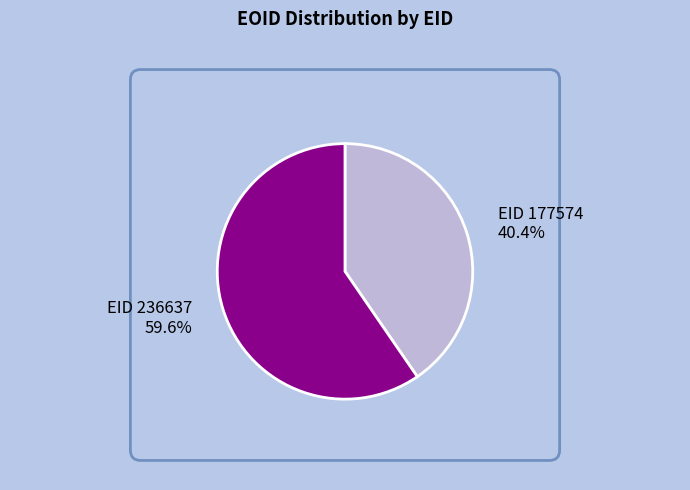

What portion of the pie excludes 177574?

59.6%